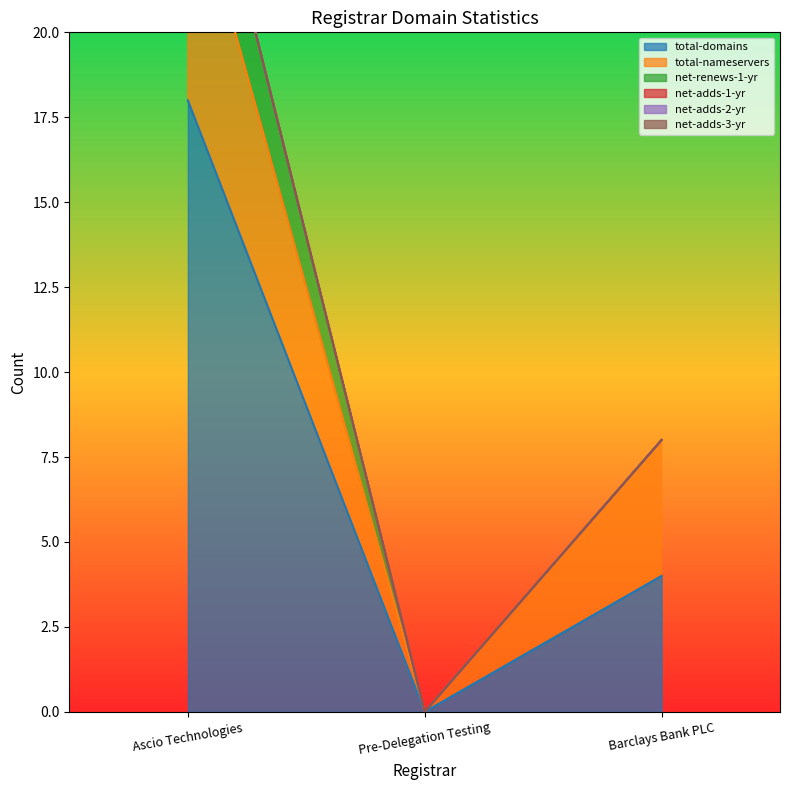

How many categories are shown in the chart?

3